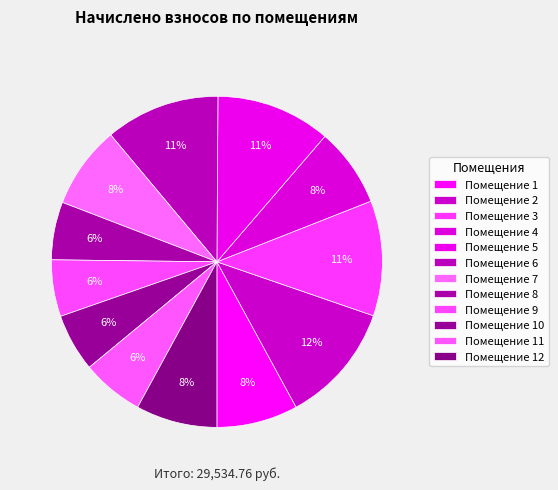

How many segments does this pie chart have?

12